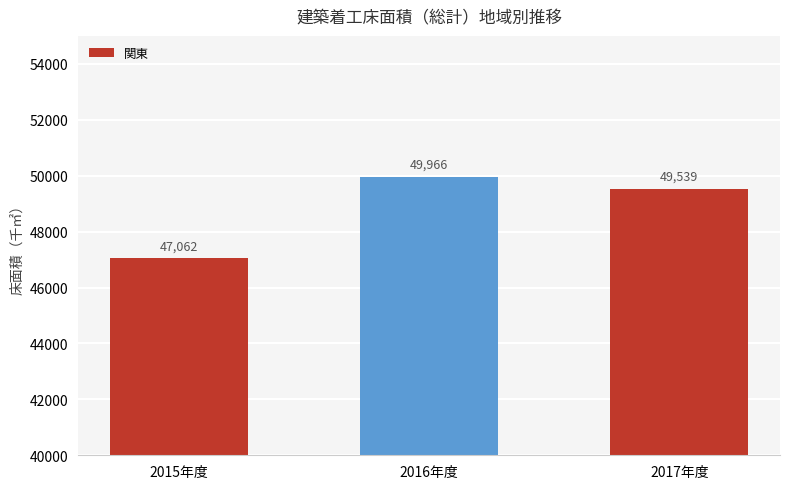

What is the difference between the values at 2015年度 and 2017年度?

2476.7